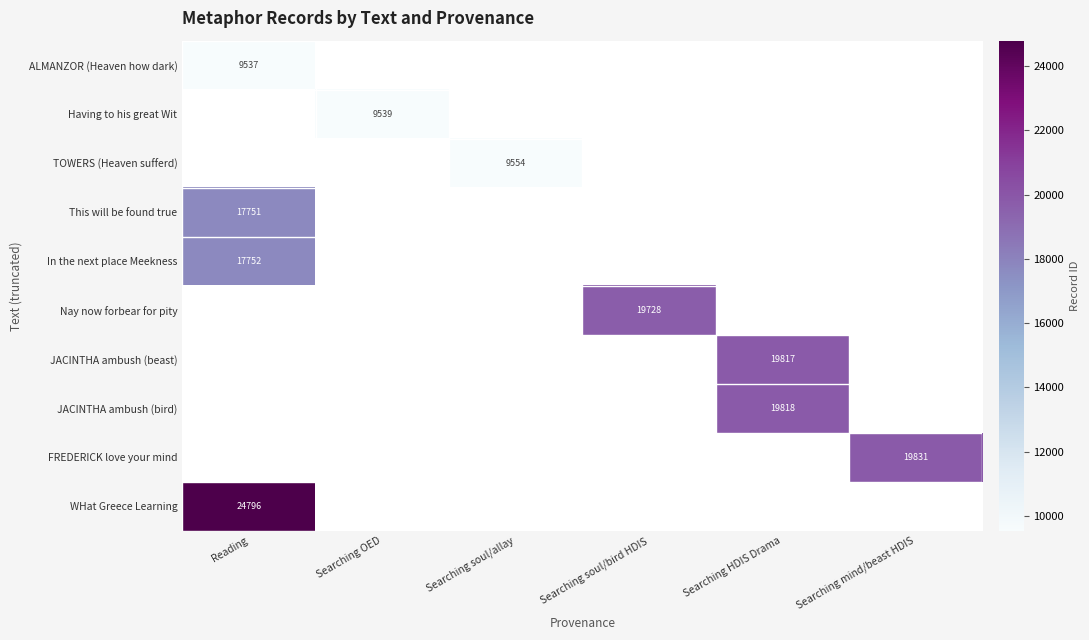

Is the value of This will be found true at Reading greater than the value of TOWERS (Heaven sufferd) at Searching soul/bird HDIS?

No